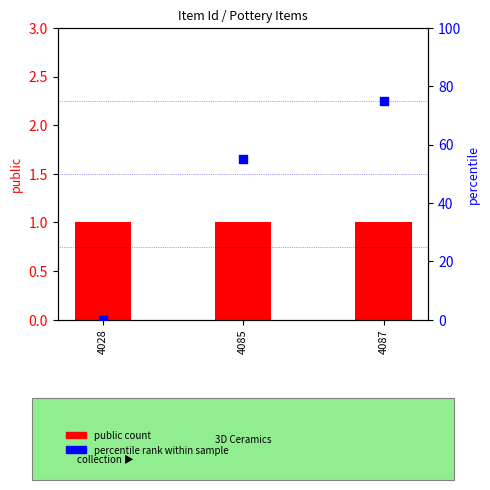

Which series reaches the maximum Y coordinate?

featured (percentile)